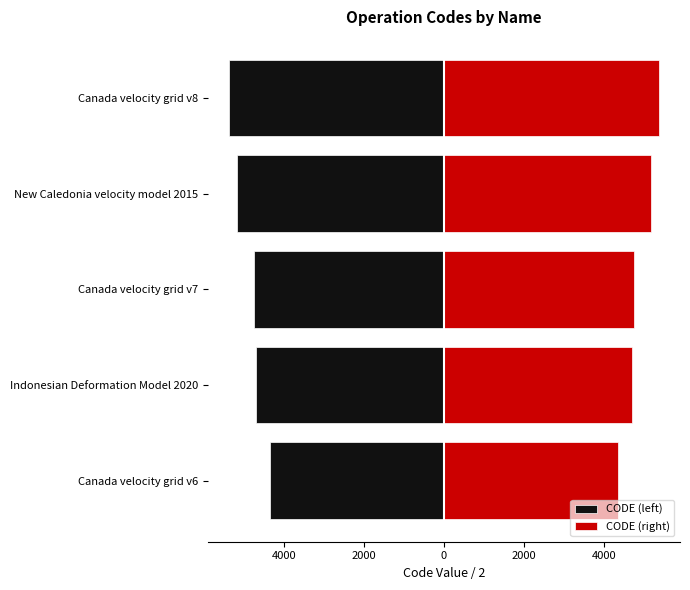

What is the spread (max minus min) of values at New Caledonia velocity model 2015?

10323.0